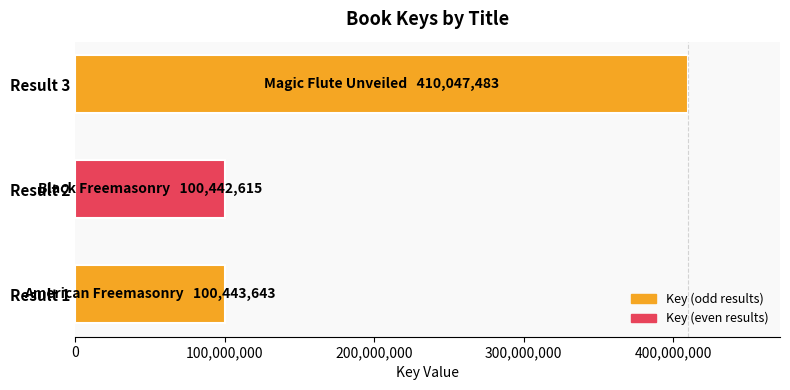

Are the bars horizontal?

Yes